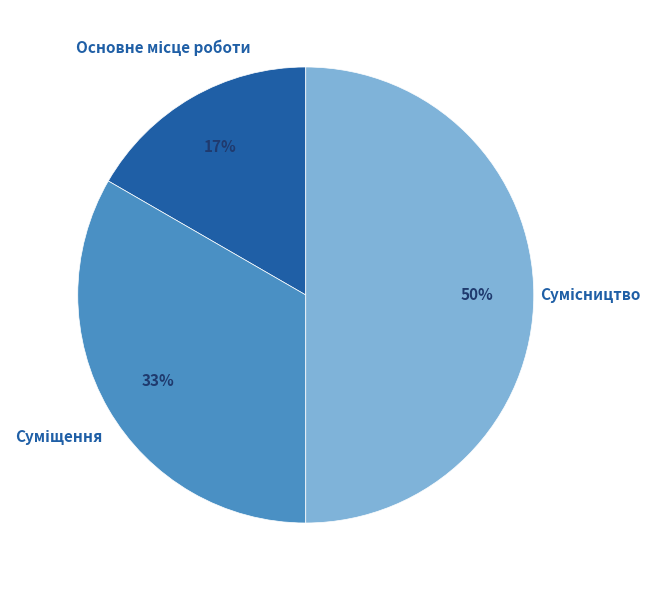

To the nearest percent, what is the difference between the largest and smallest slice percentages?

33%